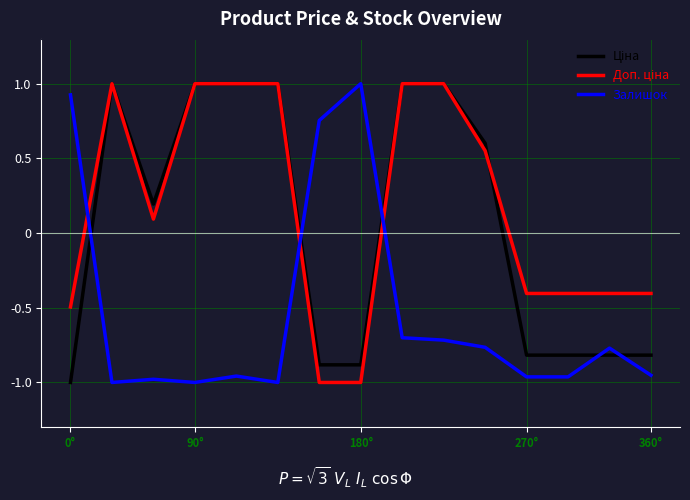

What is the maximum value shown in the chart?

1.0